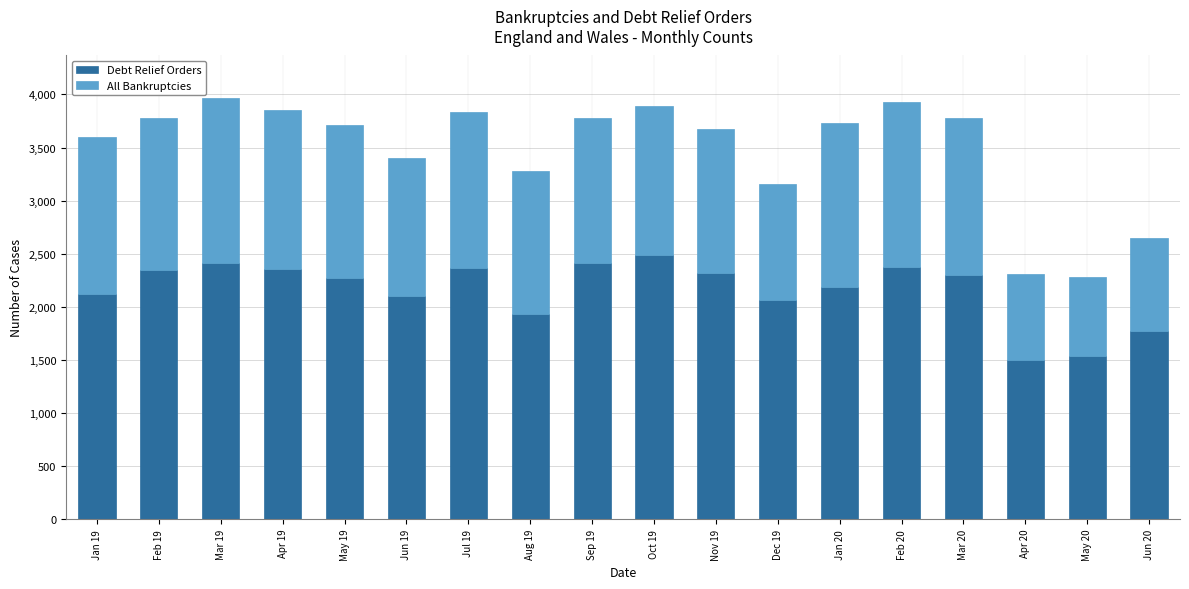

What is the sum of the Debt Relief Orders values at Aug 19 and May 19?

4209